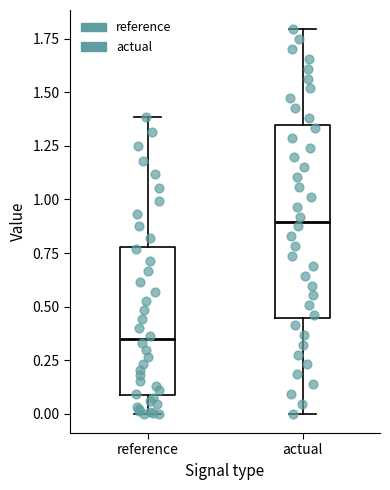

Where is the lower edge of the box for actual on the y-axis? The values are not printed on the chart, so give them approximately, as read against the axis.

0.45